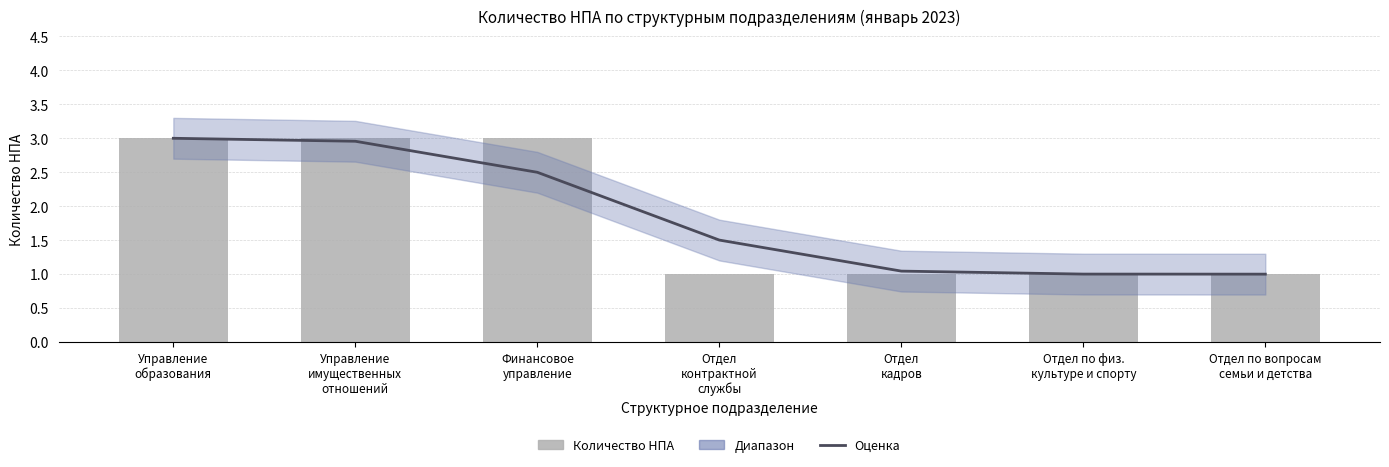

What position from the left is Отдел
кадров?

5